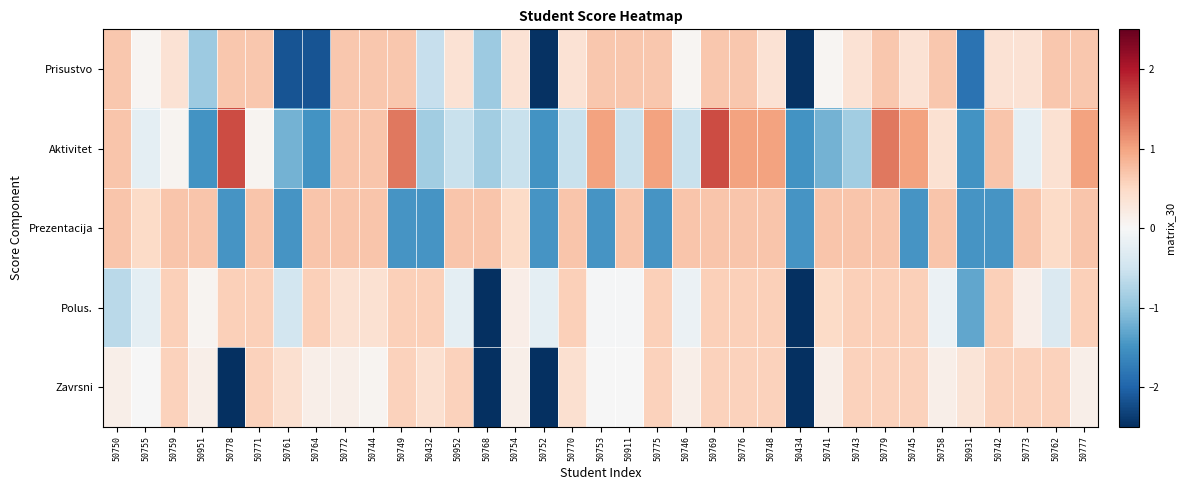

Reading left to right, list all the values displayed in this chart.

Prisustvo: 50750=0.7	50755=0.0	50759=0.4	50951=-0.9	50778=0.7	50771=0.7	50761=-2.2	50764=-2.2	50772=0.7	50744=0.7	50749=0.7	50432=-0.6	50952=0.4	50768=-0.9	50754=0.4	50752=-2.5	50770=0.4	50753=0.7	50911=0.7	50775=0.7	50746=0.0	50769=0.7	50776=0.7	50748=0.4	50434=-2.5	50741=0.0	50743=0.4	50779=0.7	50745=0.4	50758=0.7	50931=-1.8	50742=0.4	50773=0.4	50762=0.7	50777=0.7
Aktivitet: 50750=0.7	50755=-0.2	50759=0.1	50951=-1.5	50778=1.6	50771=0.1	50761=-1.2	50764=-1.5	50772=0.7	50744=0.7	50749=1.3	50432=-0.9	50952=-0.6	50768=-0.9	50754=-0.6	50752=-1.5	50770=-0.6	50753=1.0	50911=-0.6	50775=1.0	50746=-0.6	50769=1.6	50776=1.0	50748=1.0	50434=-1.5	50741=-1.2	50743=-0.9	50779=1.3	50745=1.0	50758=0.4	50931=-1.5	50742=0.7	50773=-0.2	50762=0.4	50777=1.0
Prezentacija: 50750=0.7	50755=0.5	50759=0.7	50951=0.7	50778=-1.5	50771=0.7	50761=-1.5	50764=0.7	50772=0.7	50744=0.7	50749=-1.5	50432=-1.5	50952=0.7	50768=0.7	50754=0.5	50752=-1.5	50770=0.7	50753=-1.5	50911=0.7	50775=-1.5	50746=0.7	50769=0.7	50776=0.7	50748=0.7	50434=-1.5	50741=0.7	50743=0.7	50779=0.7	50745=-1.5	50758=0.7	50931=-1.5	50742=-1.5	50773=0.7	50762=0.5	50777=0.7
Polus.: 50750=-0.7	50755=-0.2	50759=0.6	50951=0.1	50778=0.6	50771=0.6	50761=-0.5	50764=0.6	50772=0.4	50744=0.4	50749=0.6	50432=0.6	50952=-0.2	50768=-3.6	50754=0.2	50752=-0.2	50770=0.6	50753=-0.0	50911=-0.0	50775=0.6	50746=-0.1	50769=0.6	50776=0.6	50748=0.6	50434=-3.6	50741=0.5	50743=0.6	50779=0.6	50745=0.6	50758=-0.1	50931=-1.3	50742=0.6	50773=0.2	50762=-0.4	50777=0.6
Zavrsni: 50750=0.2	50755=-0.0	50759=0.6	50951=0.2	50778=-2.7	50771=0.6	50761=0.4	50764=0.2	50772=0.2	50744=0.1	50749=0.6	50432=0.4	50952=0.6	50768=-2.7	50754=0.2	50752=-2.7	50770=0.4	50753=-0.0	50911=-0.0	50775=0.6	50746=0.2	50769=0.6	50776=0.6	50748=0.6	50434=-2.7	50741=0.2	50743=0.6	50779=0.6	50745=0.6	50758=0.2	50931=0.3	50742=0.6	50773=0.6	50762=0.6	50777=0.2